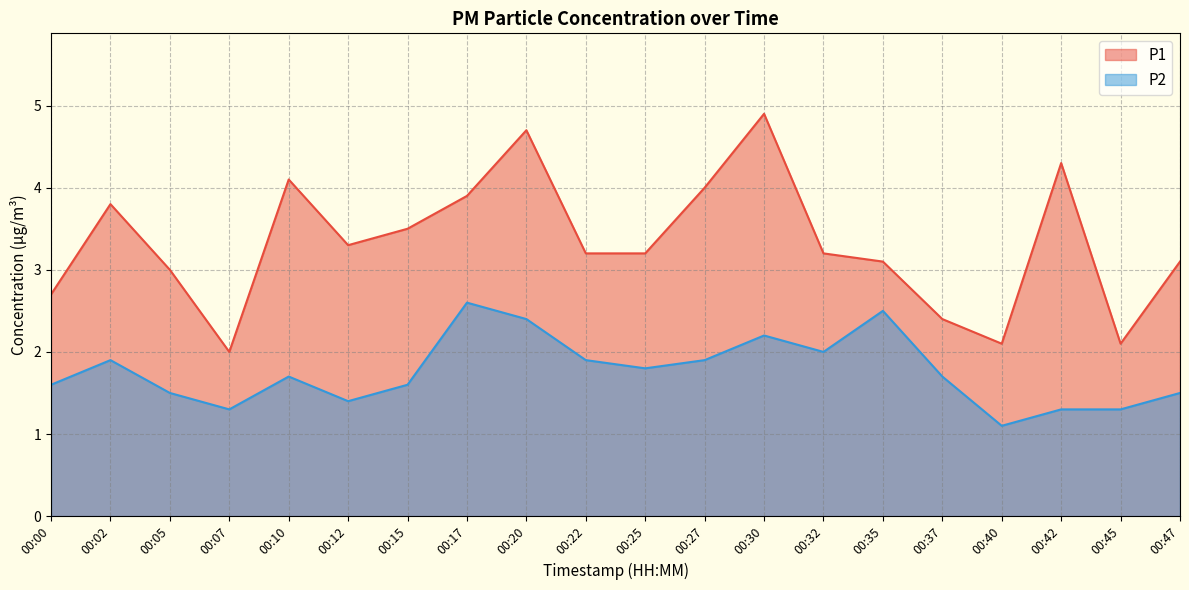

At which label does P2 reach its minimum?

00:40